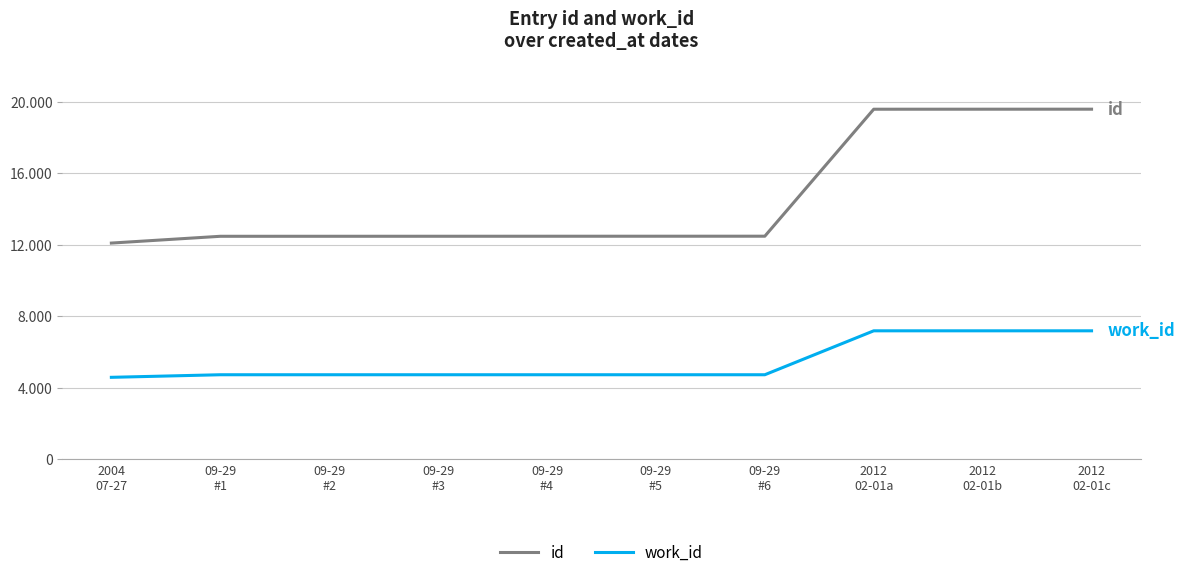

Which category has the lowest value across all series?

2004
07-27